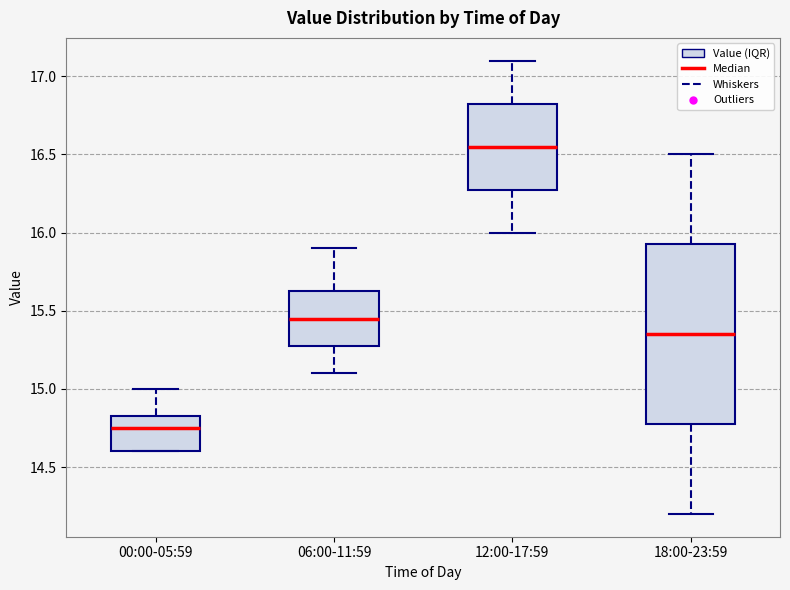

Which box's median line is the lowest?

00:00-05:59